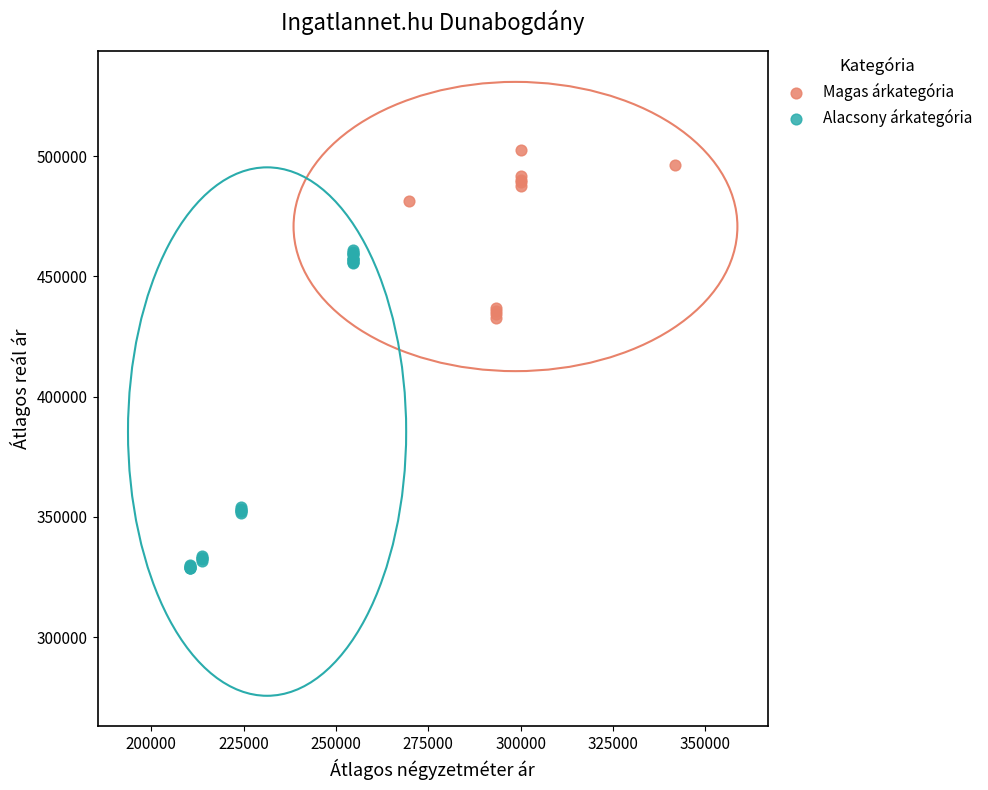

Which series contains the lowest Y value?

Alacsony árkategória